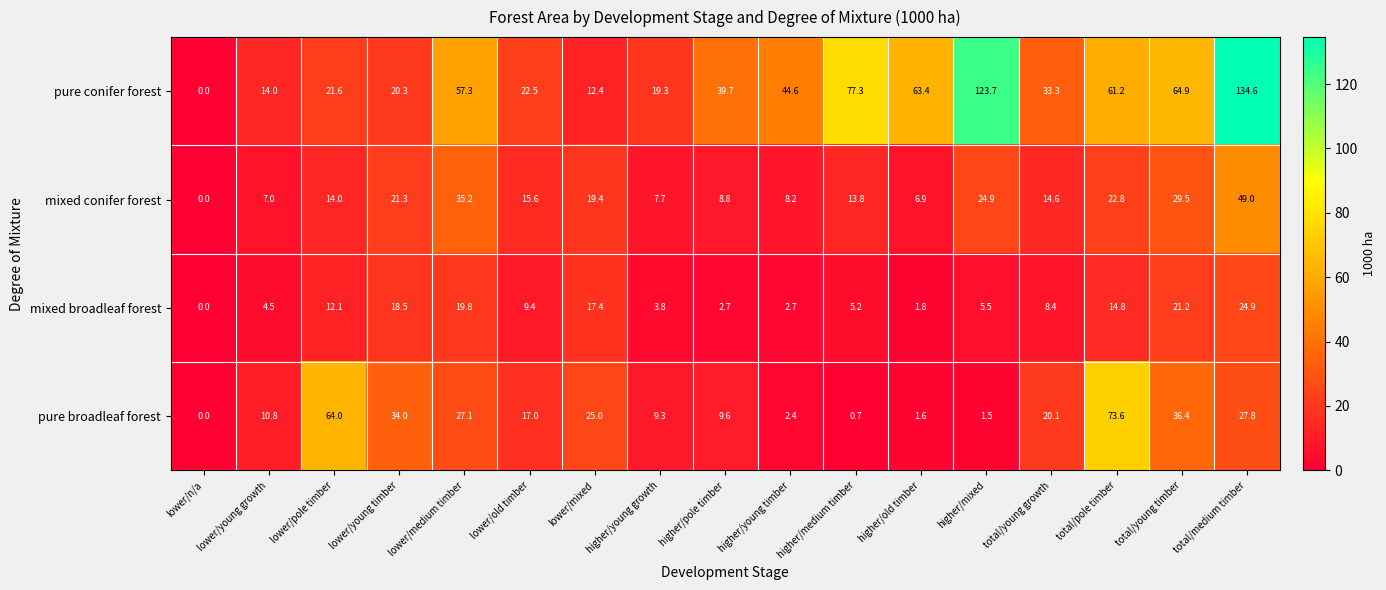

The value of pure conifer forest at higher/pole timber is 11.1. True or false?

False